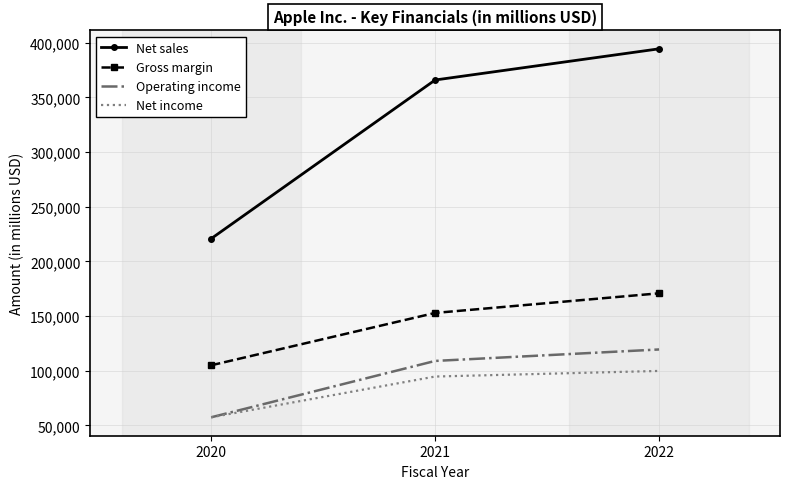

Is the value of Net sales at 2021 greater than the value of Operating income at 2021?

Yes